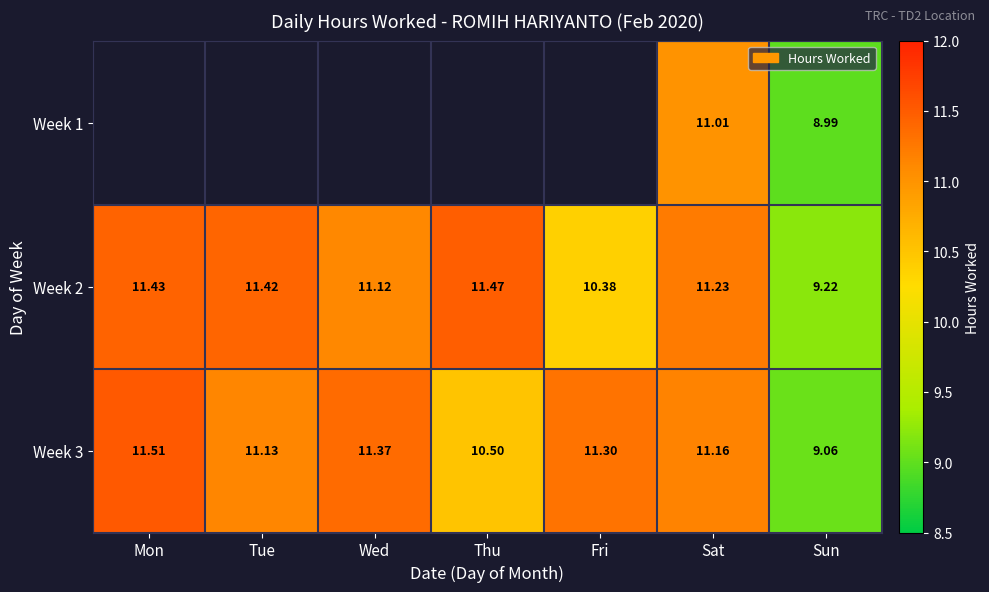

Which category has the highest value in the Week 3 series?

Mon